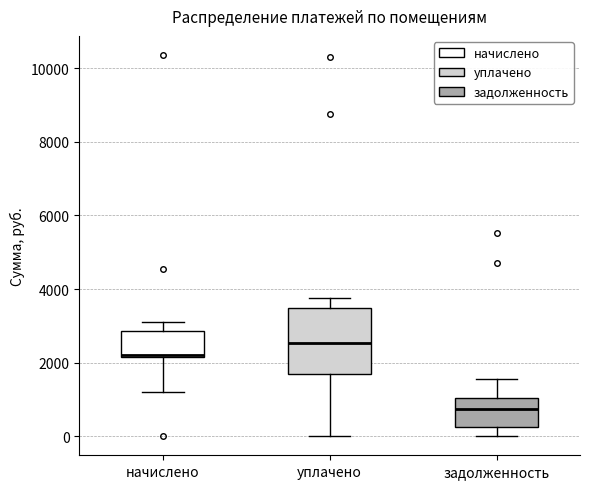

Where does the lower whisker of the box for уплачено end on the y-axis? The values are not printed on the chart, so give them approximately, as read against the axis.

0